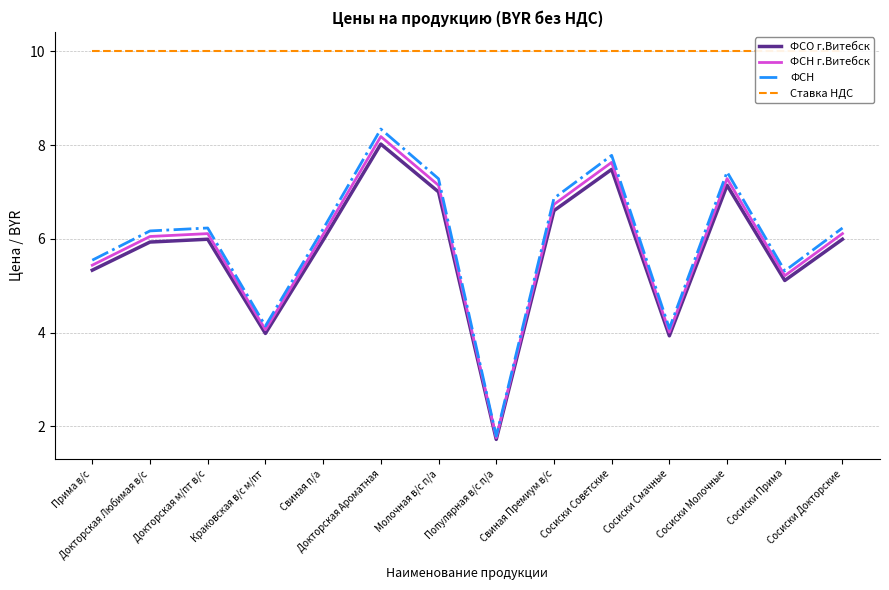

What is the highest value of the ФСО г.Витебск series?

8.0